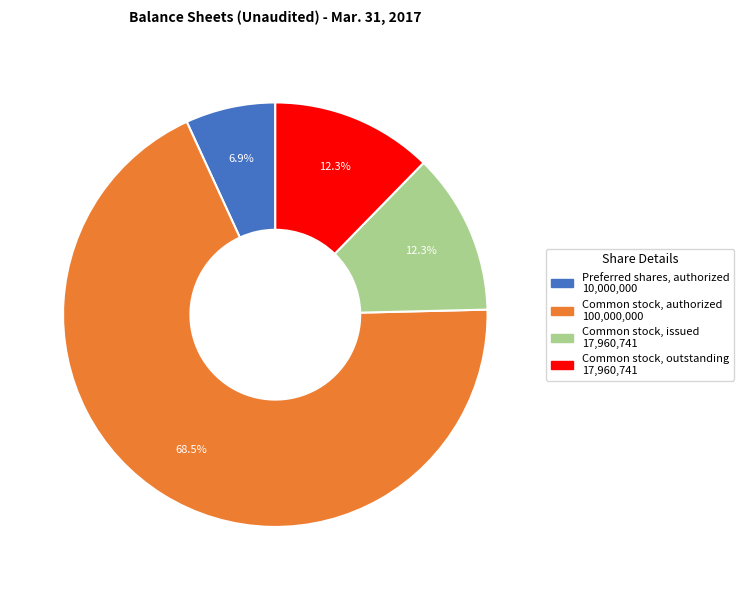

Is there a majority slice in this chart?

Yes